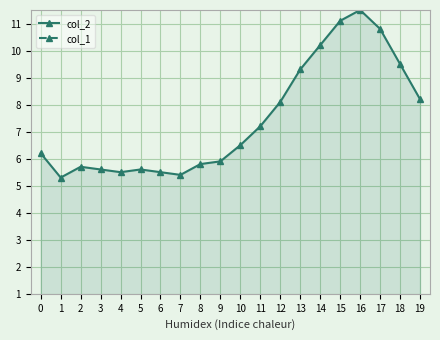

Where is the first local maximum for col_2?

2